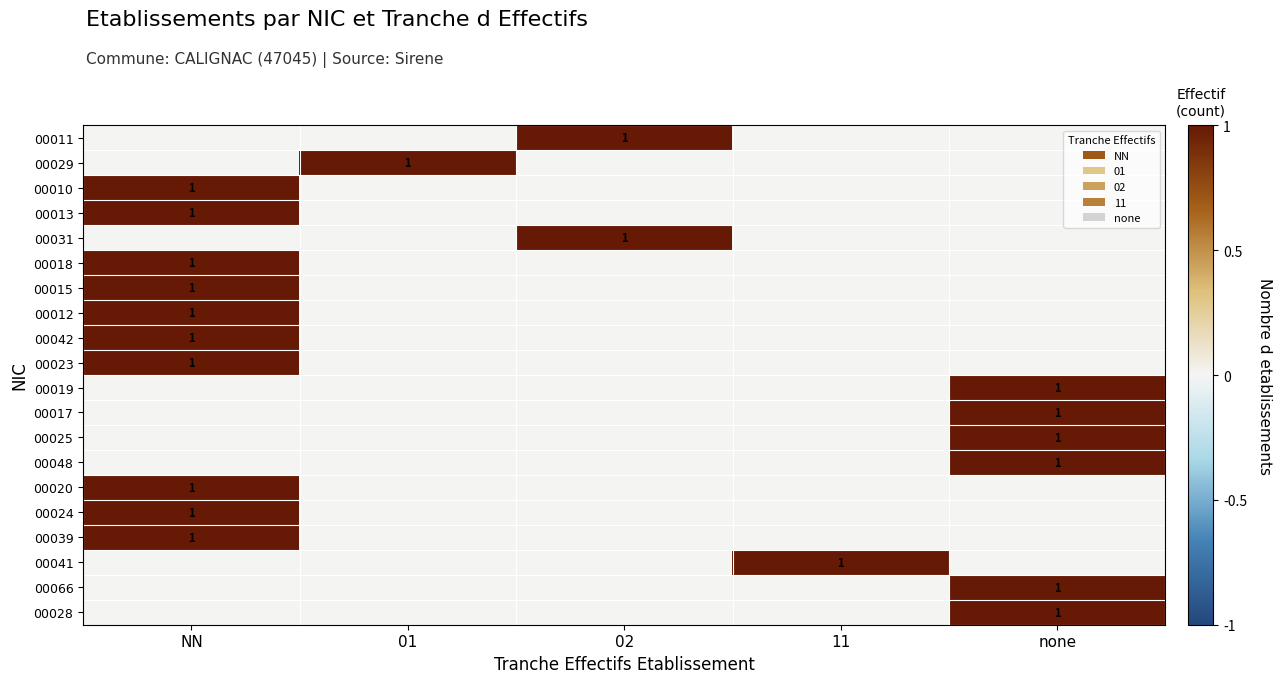

The 00018 series shows 1 at NN. True or false?

True